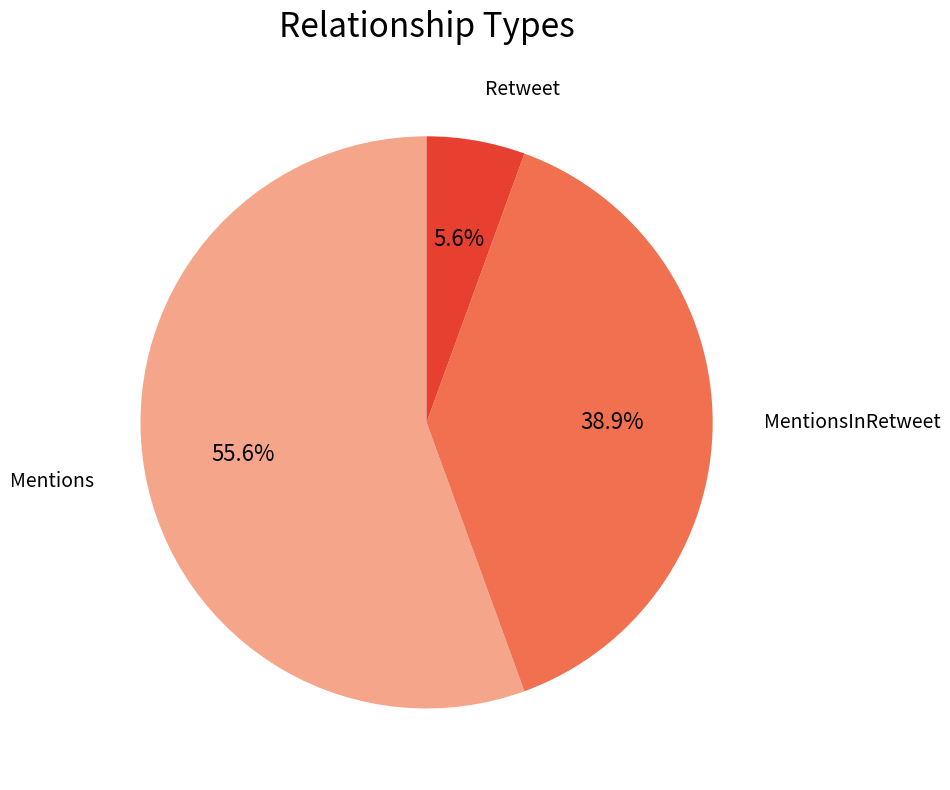

What percentage is the Retweet slice, to the nearest percent?

6%